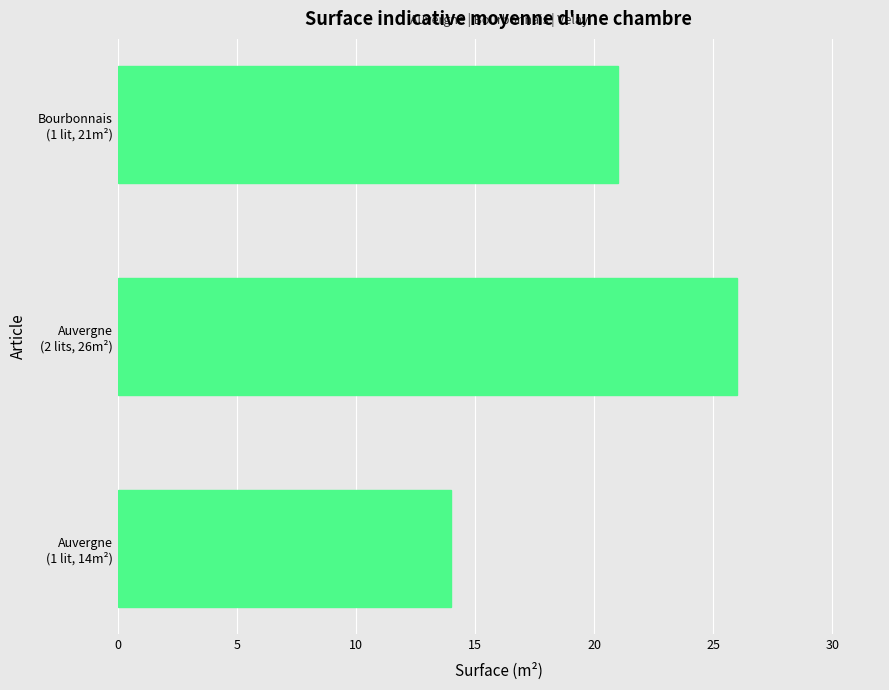

Reading bottom to top, what are all the values shown in this chart?

14	26	21